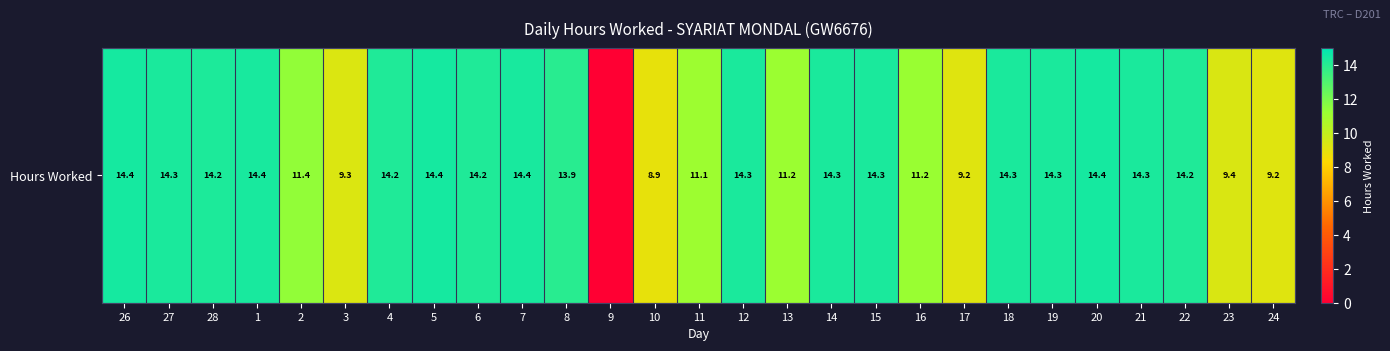

Reading left to right, what are all the values shown in this chart?

14.4	14.3	14.2	14.4	11.4	9.3	14.2	14.4	14.2	14.4	13.9	0.0	8.9	11.1	14.3	11.2	14.3	14.3	11.2	9.2	14.3	14.3	14.4	14.3	14.2	9.4	9.2